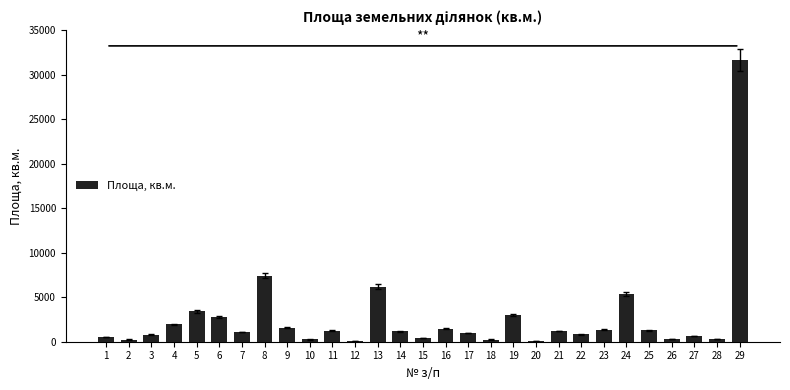

What is the greatest value displayed?

31667